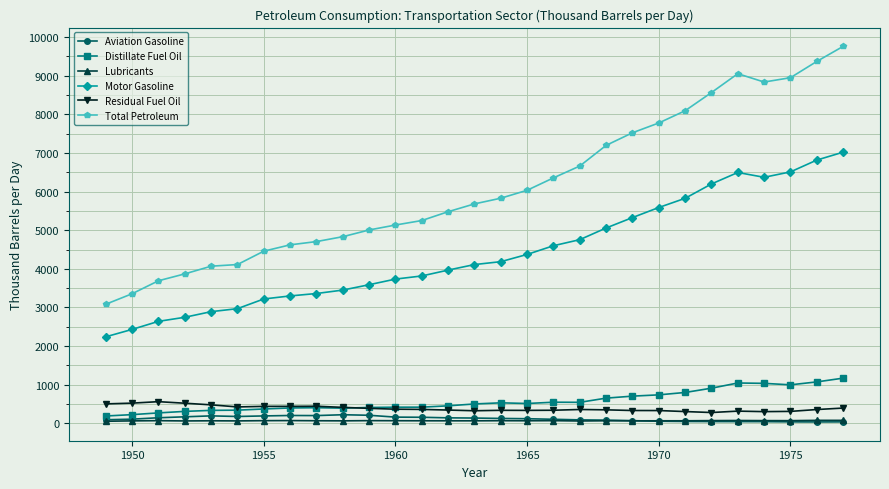

Which series has the largest range (max minus min)?

Total Petroleum